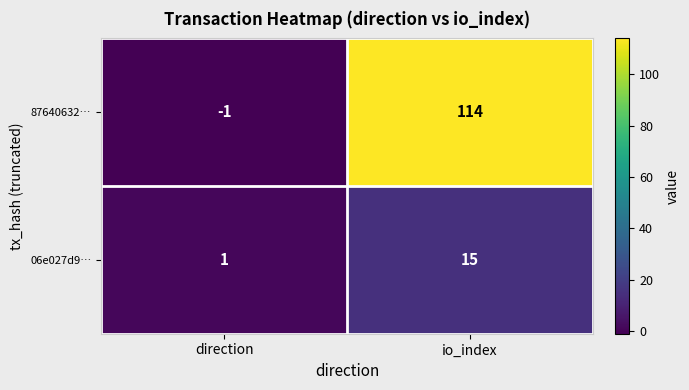

What is the sum of all 06e027d9… values?

16